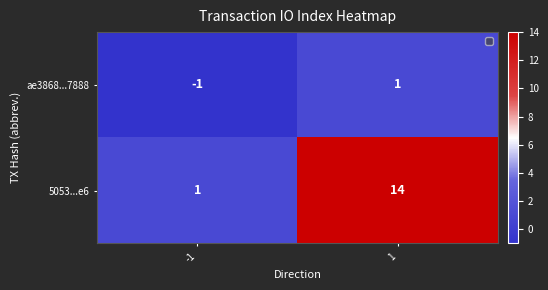

Read the 5053...e6 value at 1, to the nearest 5.

15